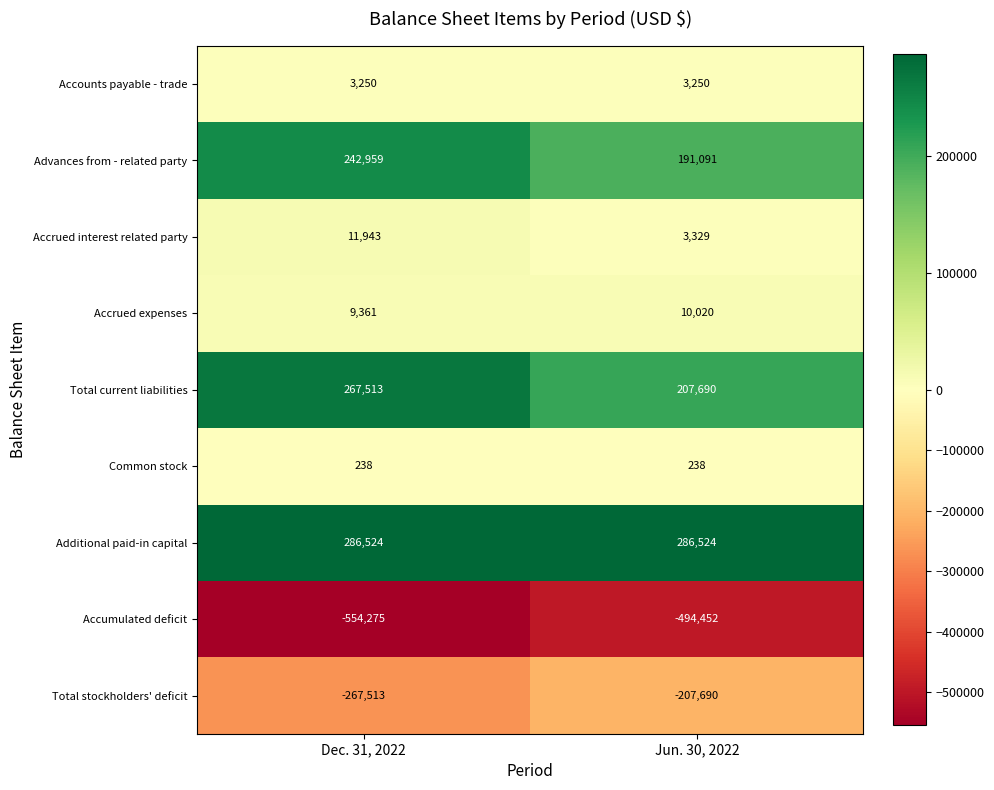

How many data points does each series have?

2